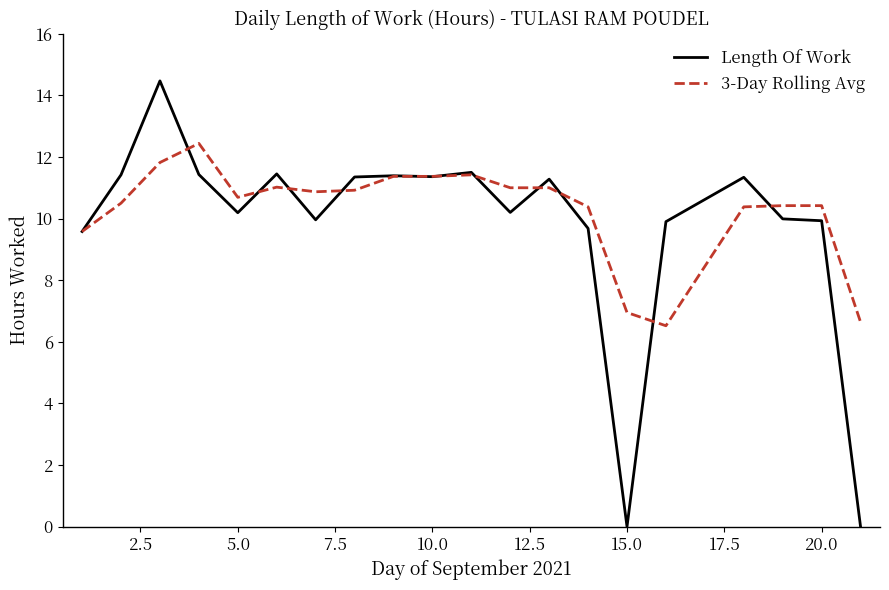

Which series has the largest range (max minus min)?

Length Of Work